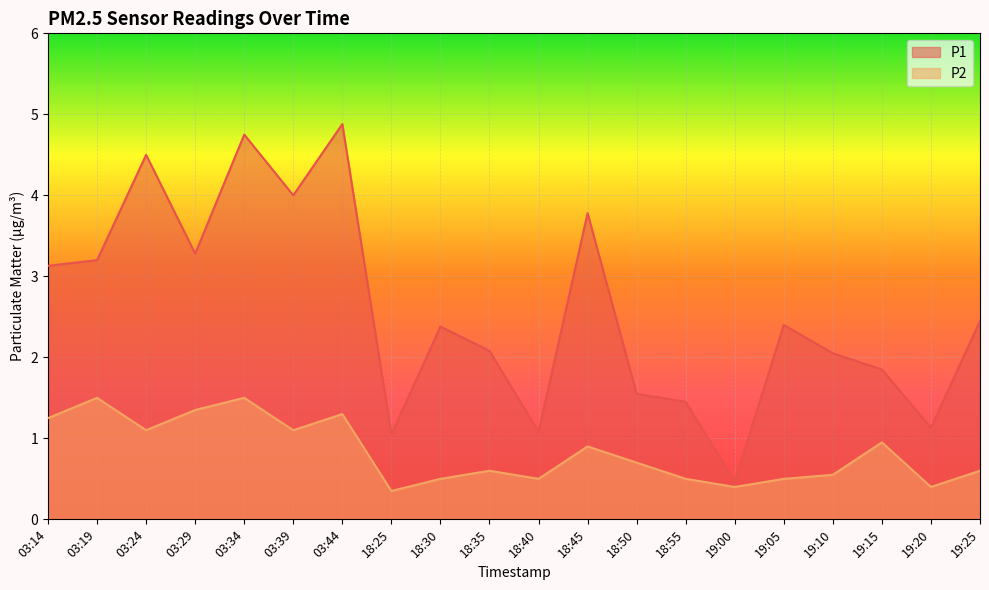

What is the label of the 14th point from the left?

18:55